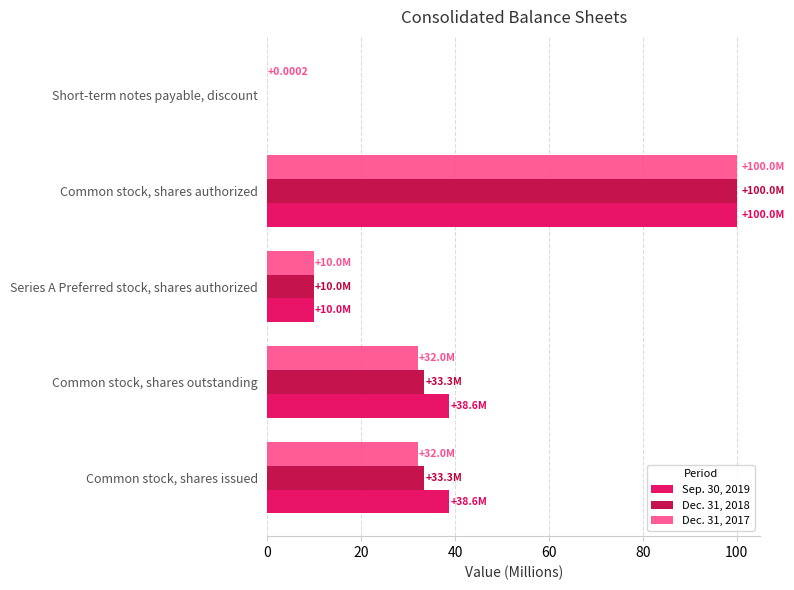

At which label does Dec. 31, 2017 reach its peak?

Common stock, shares authorized